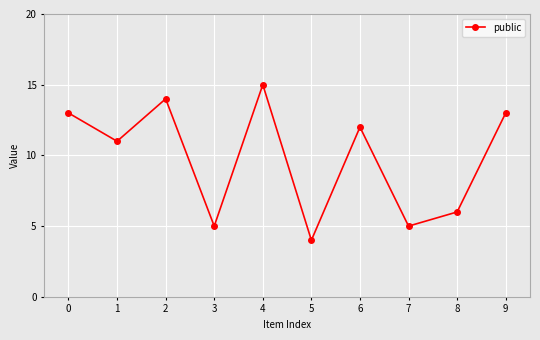

Reading left to right, list all the values displayed in this chart.

13	11	14	5	15	4	12	5	6	13